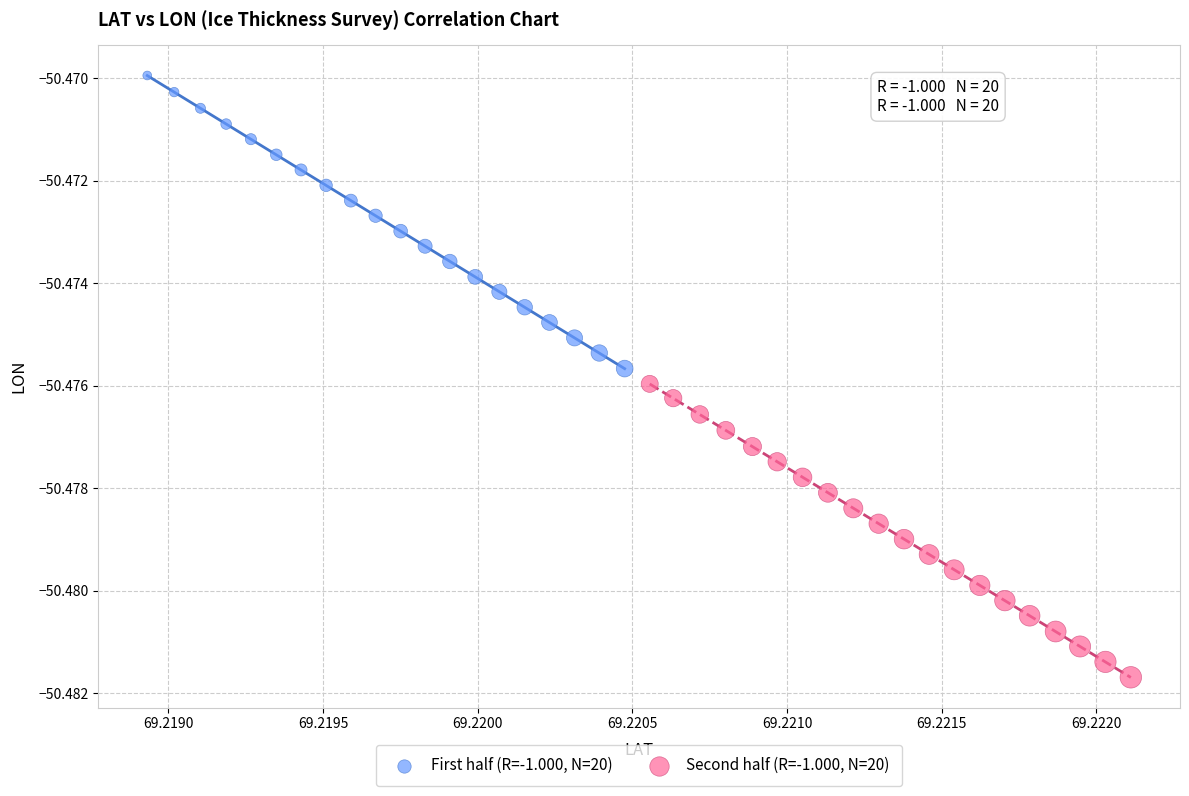

What are all the series names shown in the legend?

First half (R=-1.000, N=20), Second half (R=-1.000, N=20)